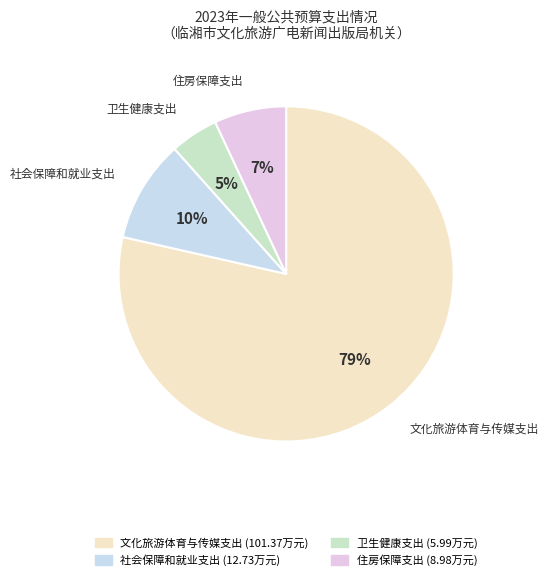

How many slices are in this pie chart?

4